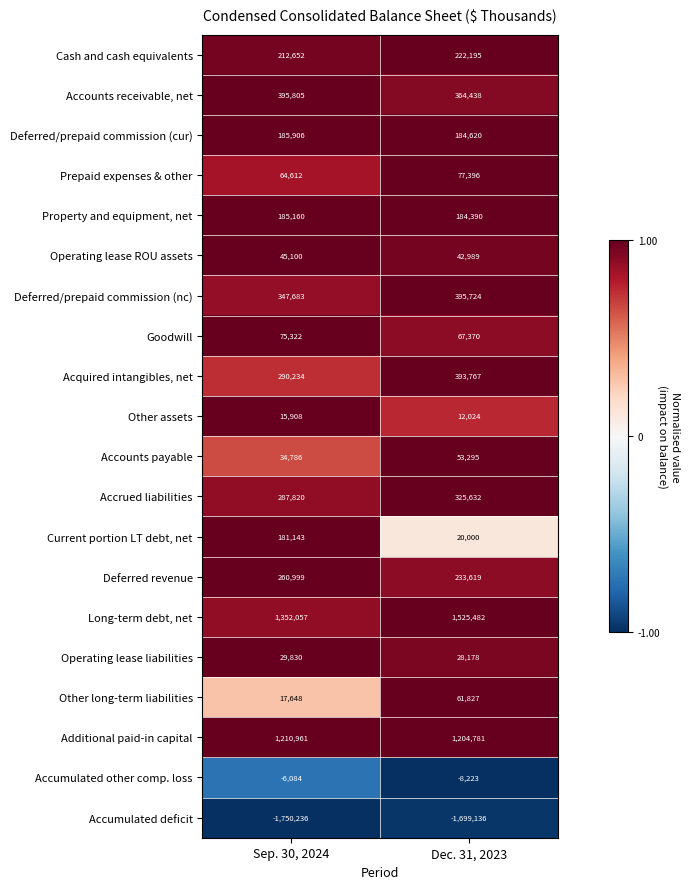

At which category is the sum across all series the highest?

Dec. 31, 2023